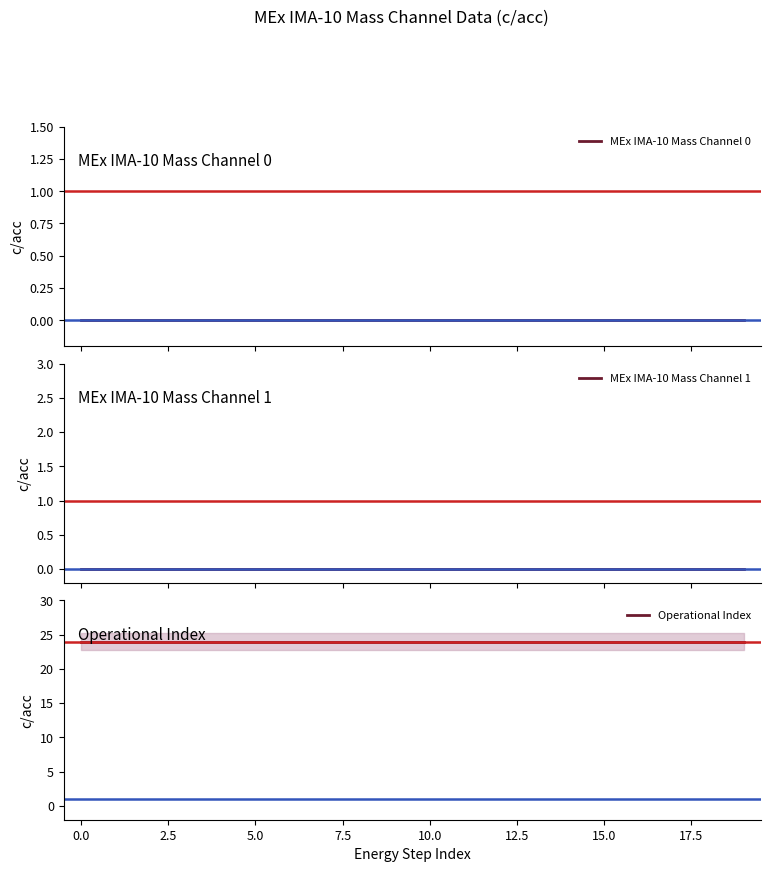

The MEx IMA-10 Mass Channel 0 series shows 0 at 5.0. True or false?

True